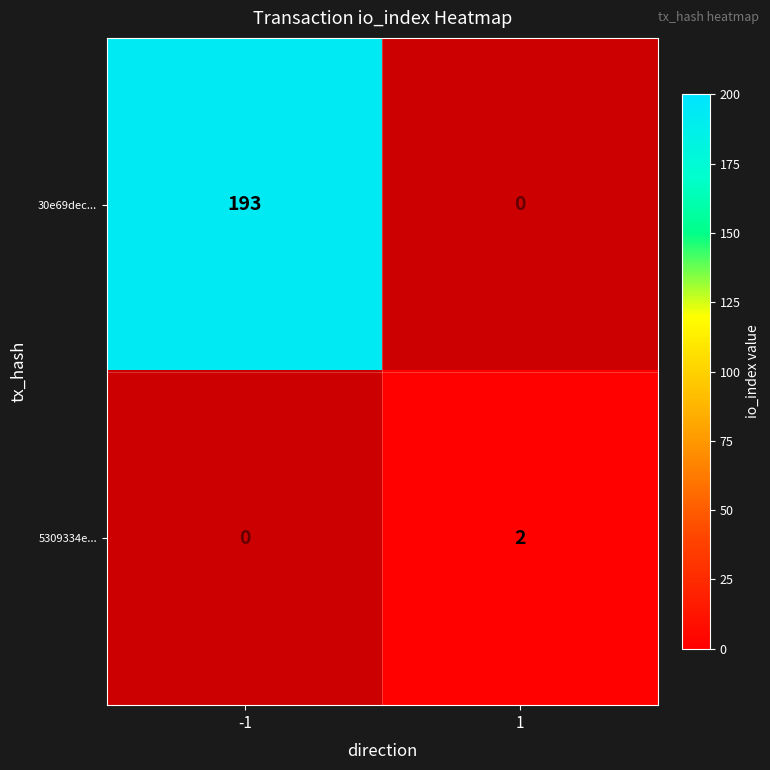

What is the sum of the 30e69dec... values at 1 and -1?

193